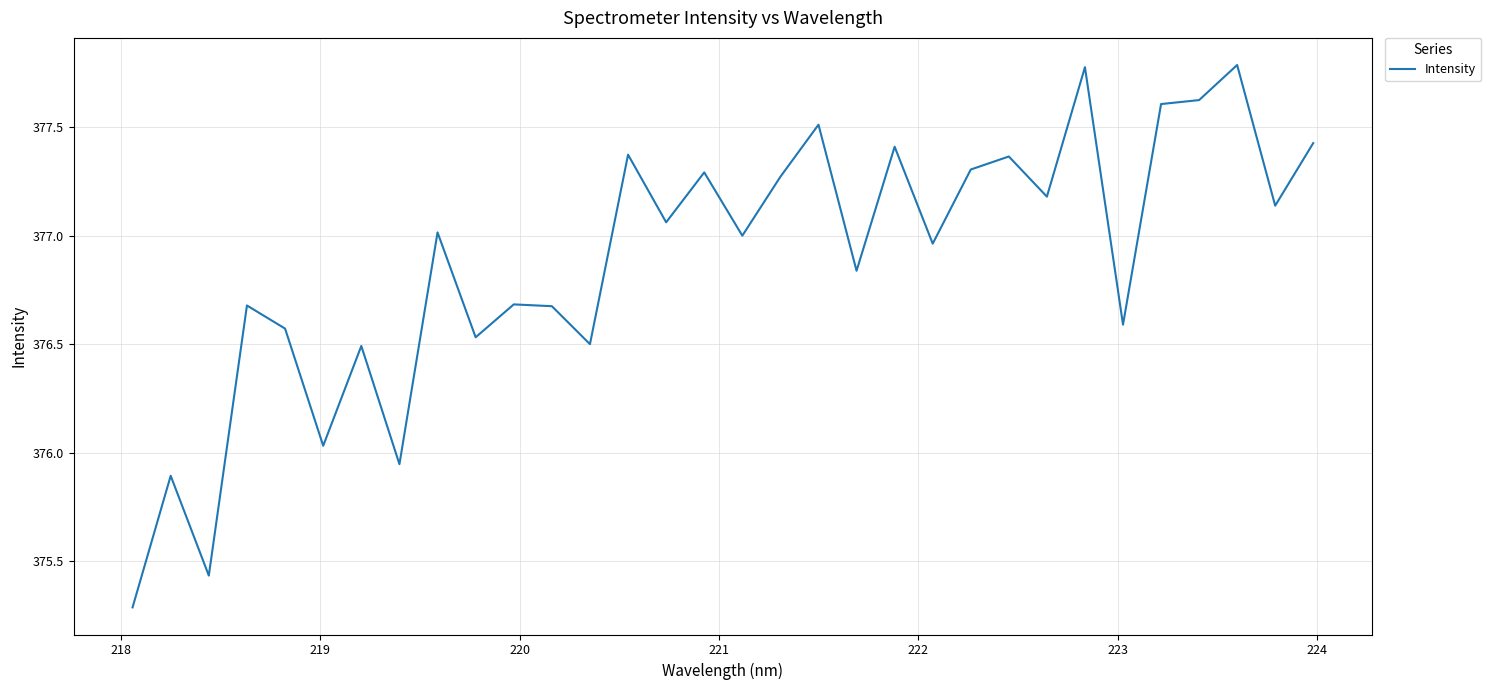

What is the sum of all values?

12060.3